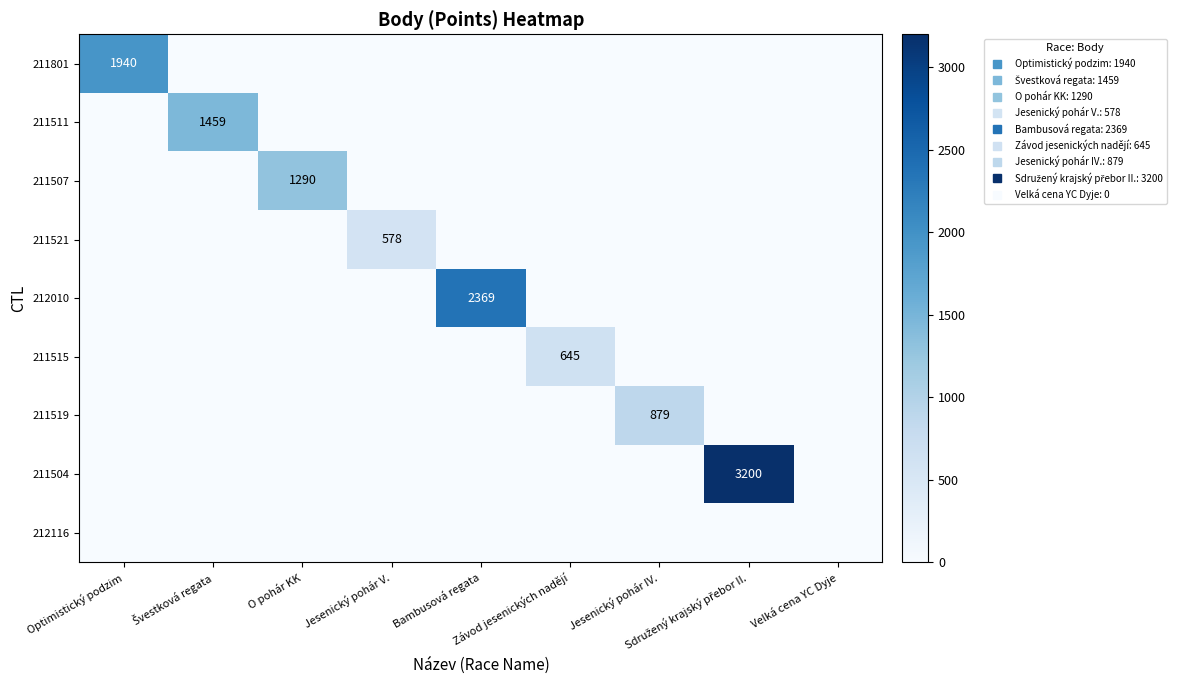

Rank the series at Bambusová regata from lowest to highest value.

211801, 211511, 211507, 211521, 211515, 211519, 211504, 212116, 212010